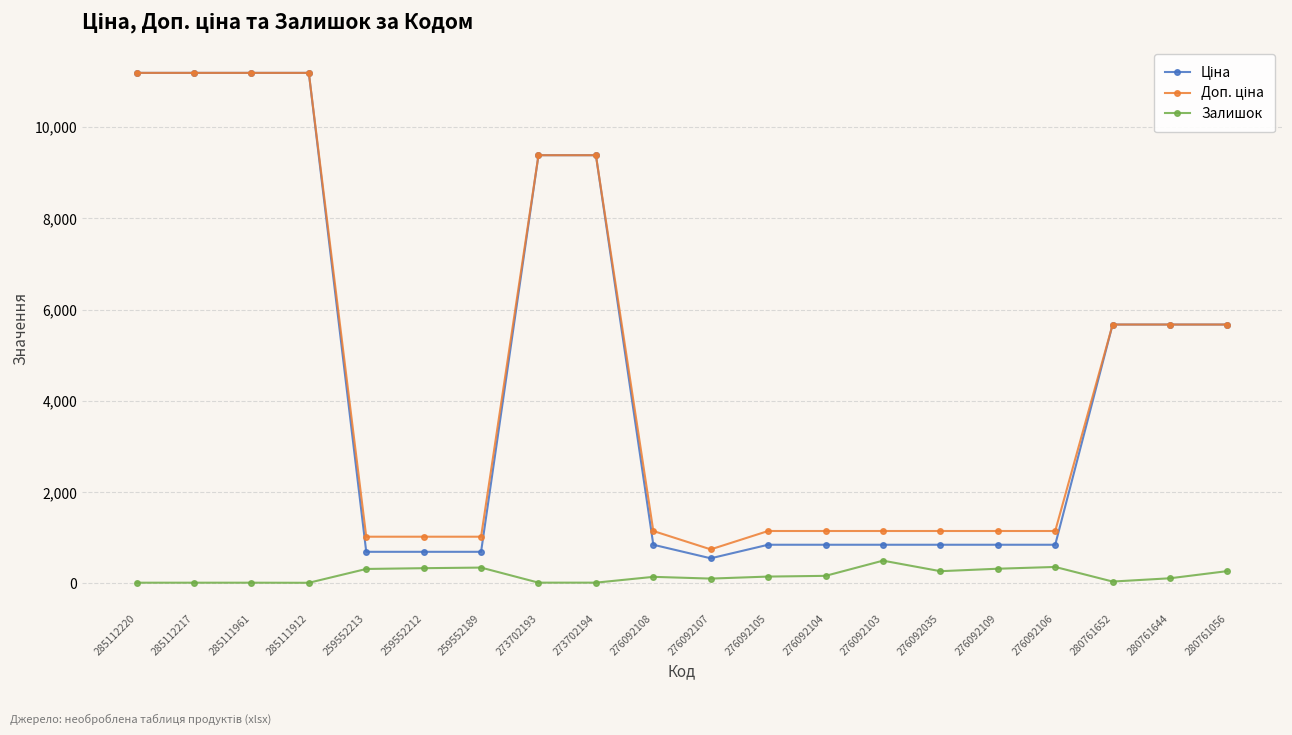

Does the chart have visible grid lines?

Yes